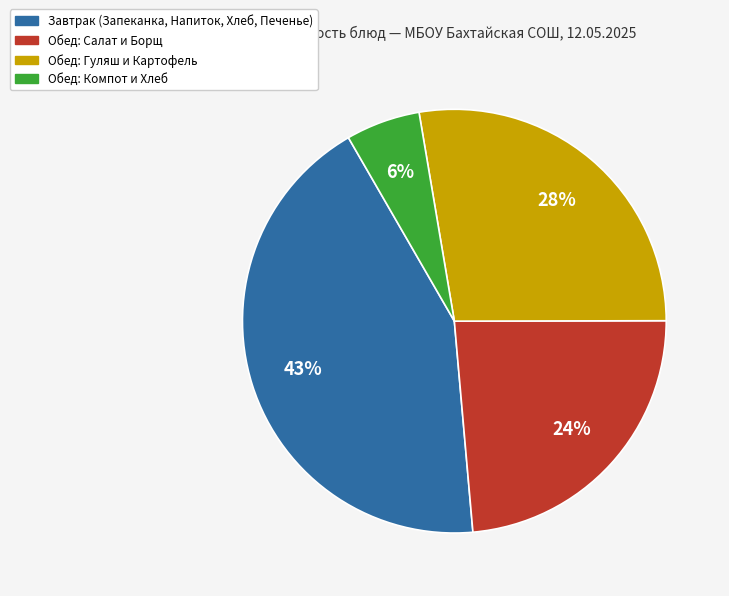

What percentage is the Обед: Гуляш и Картофель slice, to the nearest percent?

28%